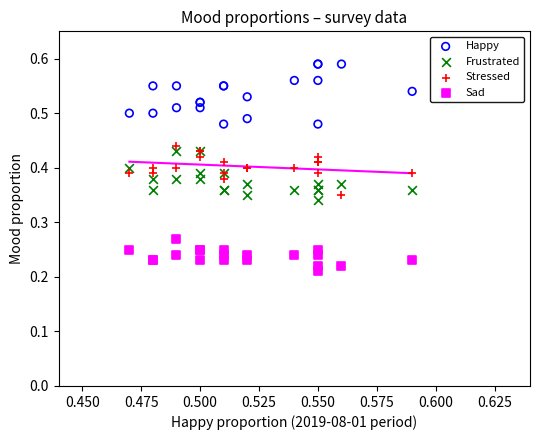

Which series reaches the minimum Y coordinate?

Sad